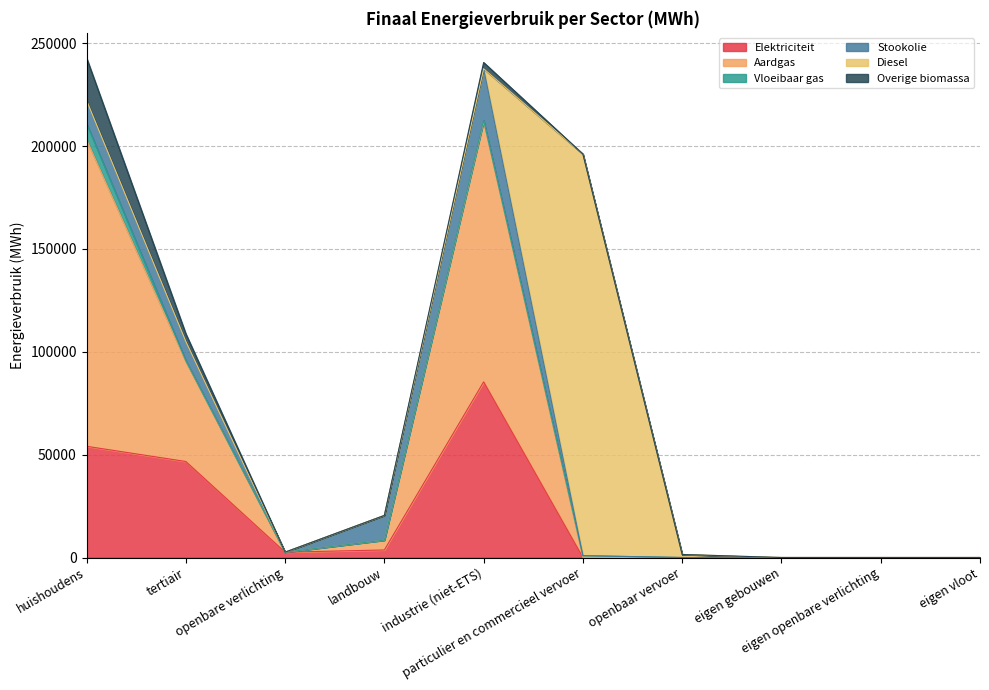

The Vloeibaar gas series shows 4051.0 at eigen gebouwen. True or false?

False